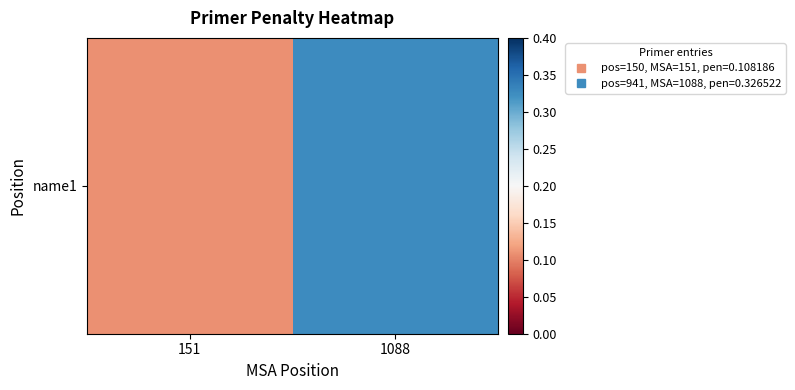

What is the sum of the values at 1088 and 151?

0.4